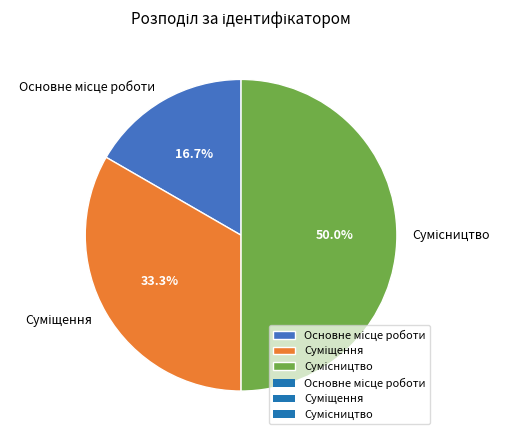

Count the number of slices in the pie.

3